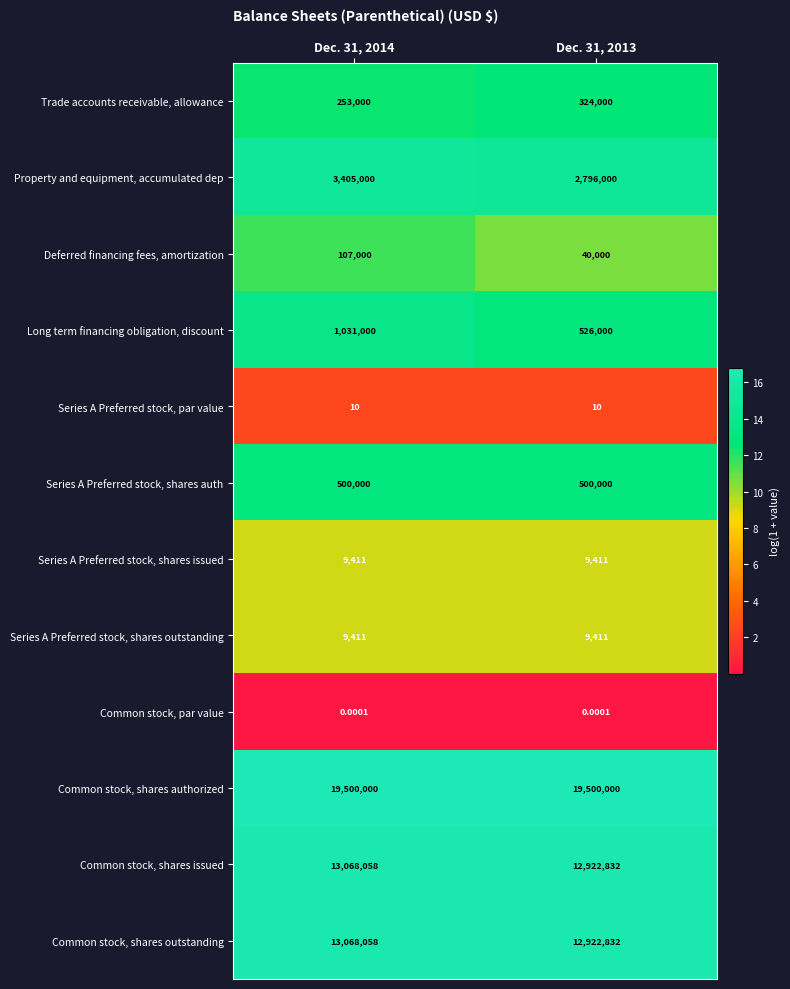

Between Dec. 31, 2014 and Dec. 31, 2013, which series saw the biggest shift?

Property and equipment, accumulated dep